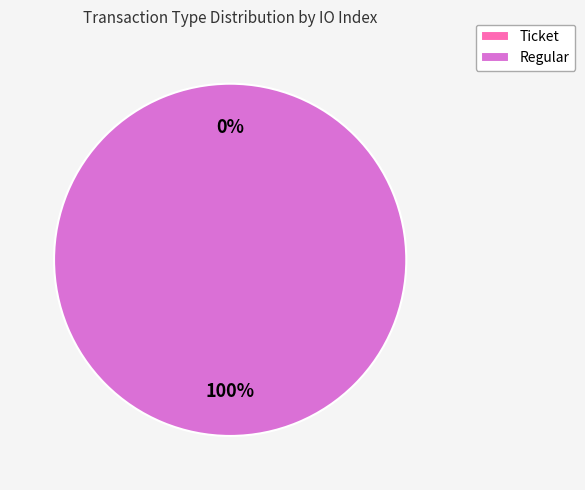

Rank the categories by value from lowest to highest.

Ticket, Regular